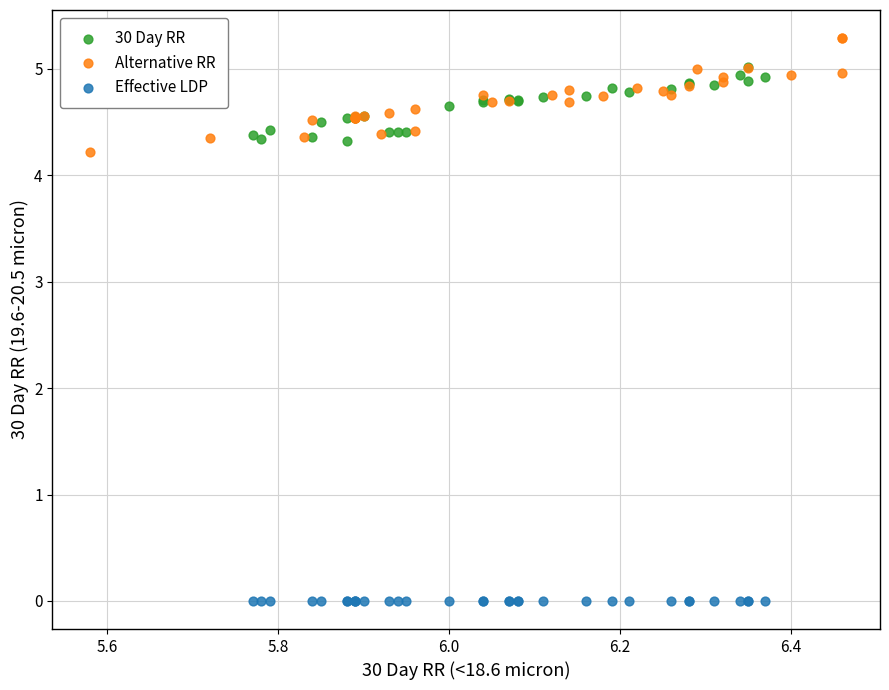

Which series contains the highest Y value?

Alternative RR